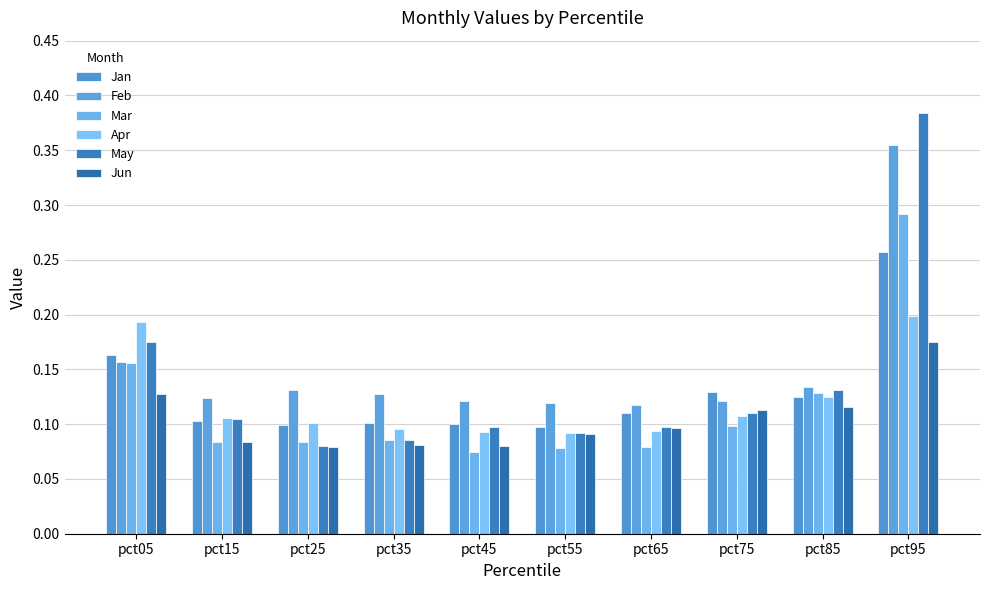

Between pct15 and pct35, which series saw the biggest shift?

May